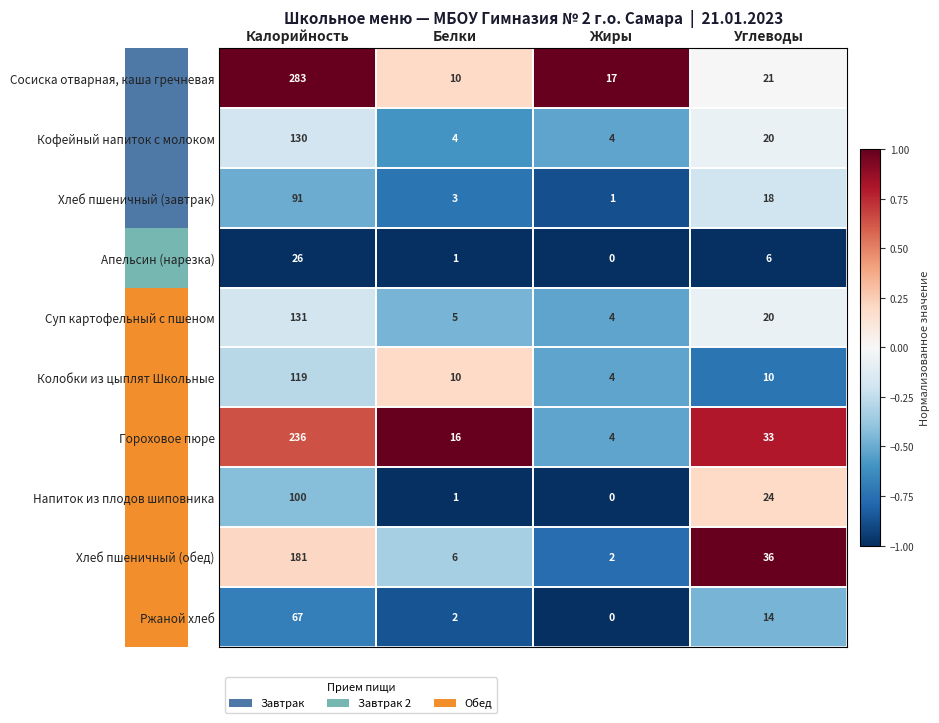

The value of Хлеб пшеничный (завтрак) at Белки is 3. True or false?

True